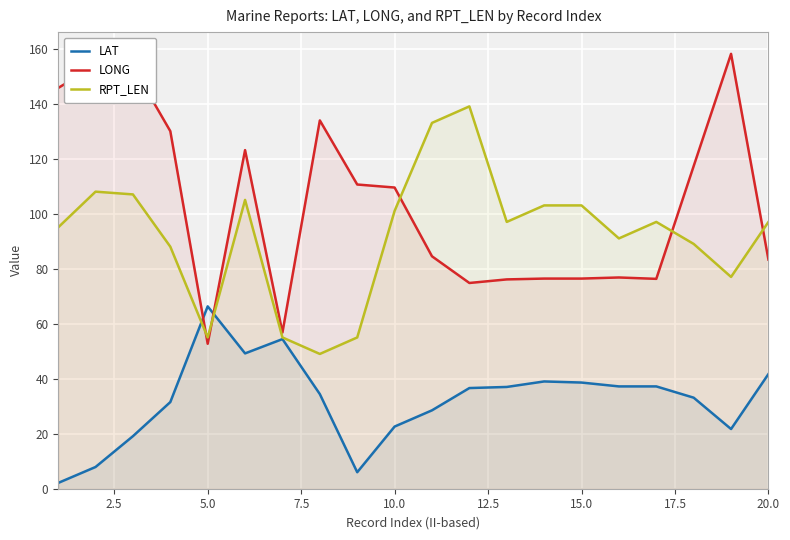

Reading left to right, list all the values displayed in this chart.

LAT: 2.1	7.9	19.1	31.5	66.3	49.2	54.4	34.4	6.0	22.6	28.5	36.6	37.0	39.0	38.6	37.2	37.2	33.1	21.7	41.7
LONG: 145.7	153.8	153.5	130.0	52.7	123.1	56.8	133.9	110.6	109.5	84.5	74.8	76.1	76.4	76.4	76.8	76.3	117.3	158.1	83.3
RPT_LEN: 95.0	108.0	107.0	88.0	55.0	105.0	55.0	49.0	55.0	101.0	133.0	139.0	97.0	103.0	103.0	91.0	97.0	89.0	77.0	97.0